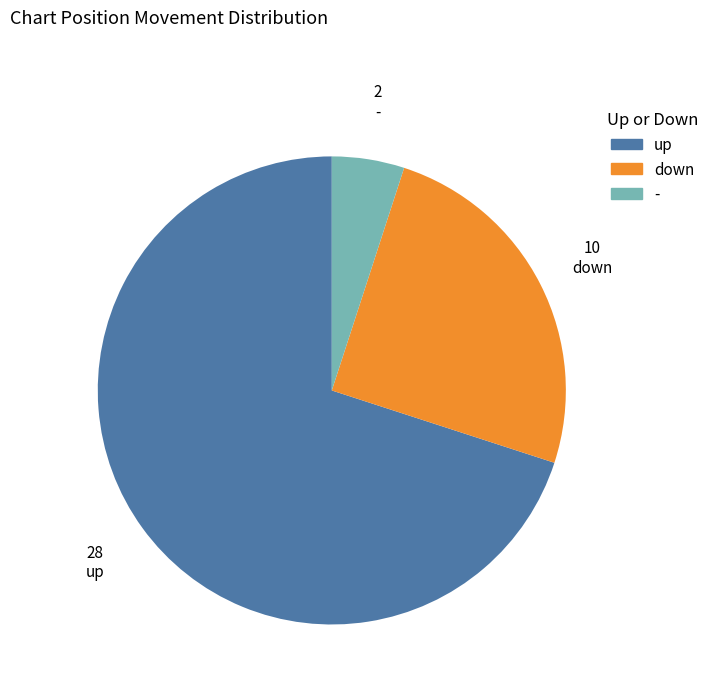

What is the ratio of the value at down to the value at up?

0.4